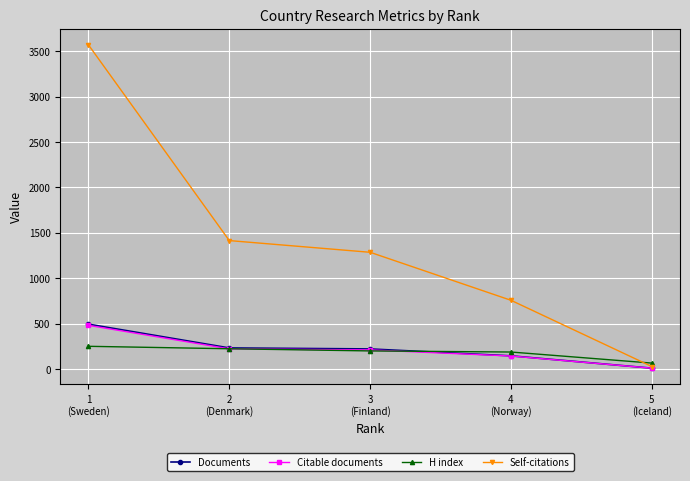

Which category has the lowest value in the Self-citations series?

5
(Iceland)